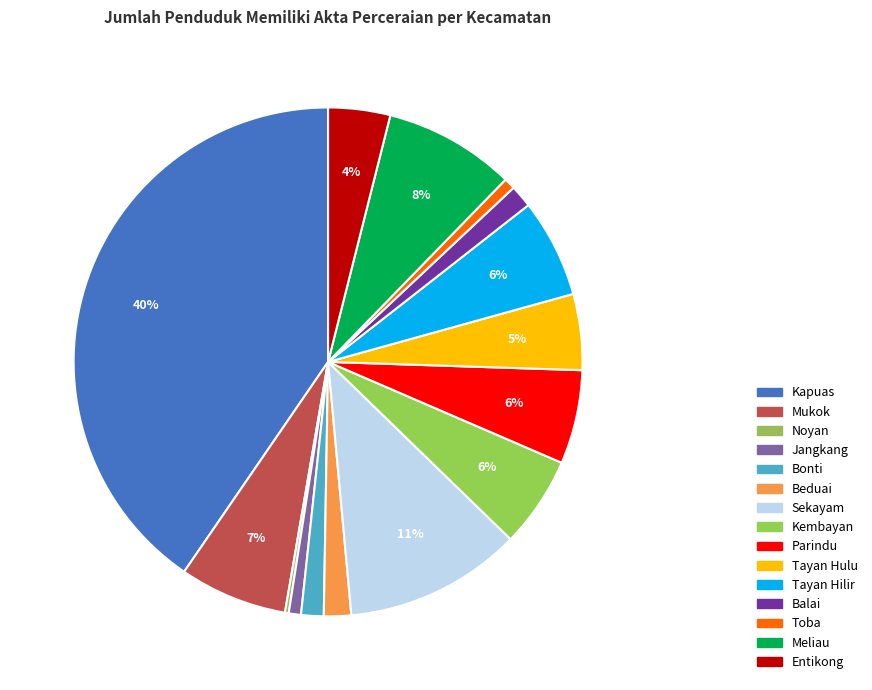

Rank the categories by value from highest to lowest.

Kapuas, Sekayam, Meliau, Mukok, Tayan Hilir, Parindu, Kembayan, Tayan Hulu, Entikong, Beduai, Bonti, Balai, Jangkang, Toba, Noyan